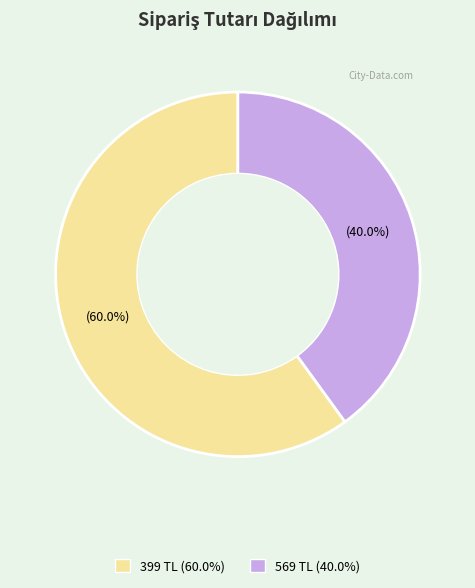

To the nearest percent, what is the difference between the largest and smallest slice percentages?

20%